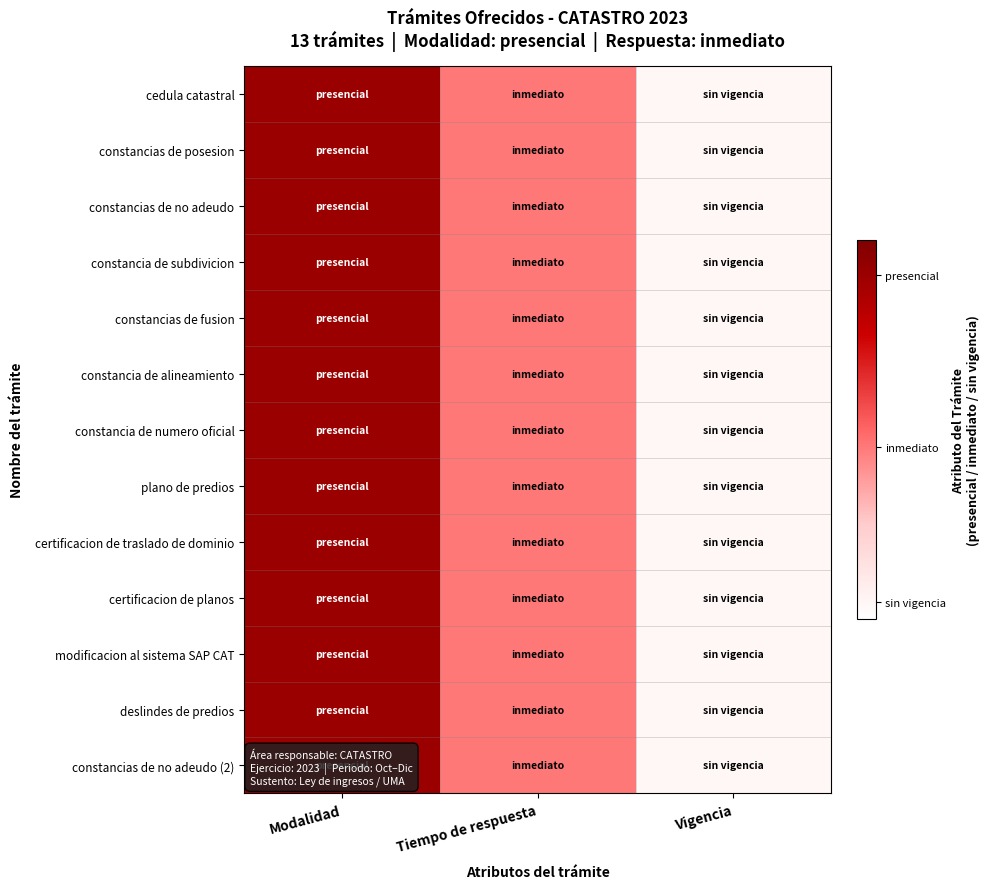

Reading right to left, extract all data points from this chart.

cedula catastral: Vigencia=0.5	Tiempo de respuesta=5.0	Modalidad=10.0
constancias de posesion: Vigencia=0.5	Tiempo de respuesta=5.0	Modalidad=10.0
constancias de no adeudo: Vigencia=0.5	Tiempo de respuesta=5.0	Modalidad=10.0
constancia de subdivicion: Vigencia=0.5	Tiempo de respuesta=5.0	Modalidad=10.0
constancias de fusion: Vigencia=0.5	Tiempo de respuesta=5.0	Modalidad=10.0
constancia de alineamiento: Vigencia=0.5	Tiempo de respuesta=5.0	Modalidad=10.0
constancia de numero oficial: Vigencia=0.5	Tiempo de respuesta=5.0	Modalidad=10.0
plano de predios: Vigencia=0.5	Tiempo de respuesta=5.0	Modalidad=10.0
certificacion de traslado de dominio: Vigencia=0.5	Tiempo de respuesta=5.0	Modalidad=10.0
certificacion de planos: Vigencia=0.5	Tiempo de respuesta=5.0	Modalidad=10.0
modificacion al sistema SAP CAT: Vigencia=0.5	Tiempo de respuesta=5.0	Modalidad=10.0
deslindes de predios: Vigencia=0.5	Tiempo de respuesta=5.0	Modalidad=10.0
constancias de no adeudo (2): Vigencia=0.5	Tiempo de respuesta=5.0	Modalidad=10.0